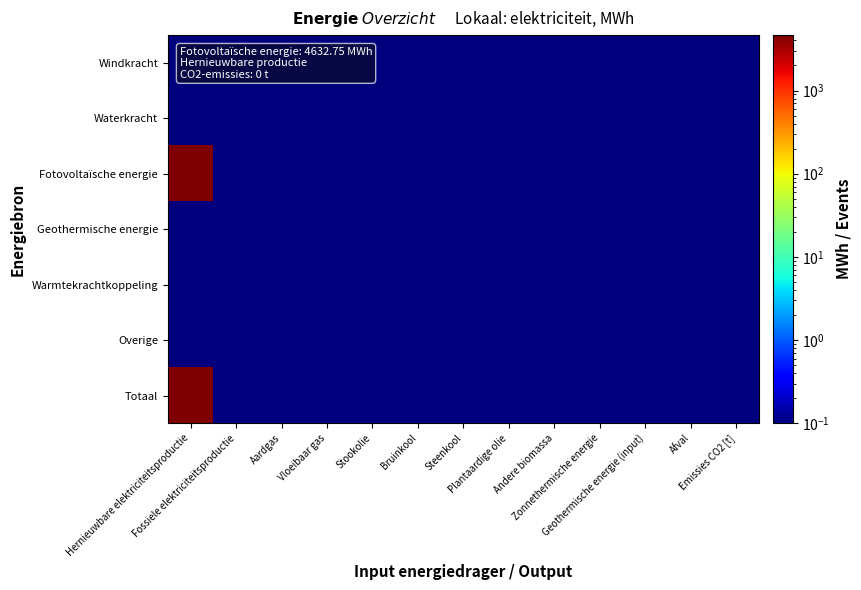

Reading right to left, what are all the values shown in this chart?

Windkracht: Emissies CO2 [t]=0.1	Afval=0.1	Geothermische energie (input)=0.1	Zonnethermische energie=0.1	Andere biomassa=0.1	Plantaardige olie=0.1	Steenkool=0.1	Bruinkool=0.1	Stookolie=0.1	Vloeibaar gas=0.1	Aardgas=0.1	Fossiele elektriciteitsproductie=0.1	Hernieuwbare elektriciteitsproductie=0.1
Waterkracht: Emissies CO2 [t]=0.1	Afval=0.1	Geothermische energie (input)=0.1	Zonnethermische energie=0.1	Andere biomassa=0.1	Plantaardige olie=0.1	Steenkool=0.1	Bruinkool=0.1	Stookolie=0.1	Vloeibaar gas=0.1	Aardgas=0.1	Fossiele elektriciteitsproductie=0.1	Hernieuwbare elektriciteitsproductie=0.1
Fotovoltaïsche energie: Emissies CO2 [t]=0.1	Afval=0.1	Geothermische energie (input)=0.1	Zonnethermische energie=0.1	Andere biomassa=0.1	Plantaardige olie=0.1	Steenkool=0.1	Bruinkool=0.1	Stookolie=0.1	Vloeibaar gas=0.1	Aardgas=0.1	Fossiele elektriciteitsproductie=0.1	Hernieuwbare elektriciteitsproductie=4632.8
Geothermische energie: Emissies CO2 [t]=0.1	Afval=0.1	Geothermische energie (input)=0.1	Zonnethermische energie=0.1	Andere biomassa=0.1	Plantaardige olie=0.1	Steenkool=0.1	Bruinkool=0.1	Stookolie=0.1	Vloeibaar gas=0.1	Aardgas=0.1	Fossiele elektriciteitsproductie=0.1	Hernieuwbare elektriciteitsproductie=0.1
Warmtekrachtkoppeling: Emissies CO2 [t]=0.1	Afval=0.1	Geothermische energie (input)=0.1	Zonnethermische energie=0.1	Andere biomassa=0.1	Plantaardige olie=0.1	Steenkool=0.1	Bruinkool=0.1	Stookolie=0.1	Vloeibaar gas=0.1	Aardgas=0.1	Fossiele elektriciteitsproductie=0.1	Hernieuwbare elektriciteitsproductie=0.1
Overige: Emissies CO2 [t]=0.1	Afval=0.1	Geothermische energie (input)=0.1	Zonnethermische energie=0.1	Andere biomassa=0.1	Plantaardige olie=0.1	Steenkool=0.1	Bruinkool=0.1	Stookolie=0.1	Vloeibaar gas=0.1	Aardgas=0.1	Fossiele elektriciteitsproductie=0.1	Hernieuwbare elektriciteitsproductie=0.1
Totaal: Emissies CO2 [t]=0.1	Afval=0.1	Geothermische energie (input)=0.1	Zonnethermische energie=0.1	Andere biomassa=0.1	Plantaardige olie=0.1	Steenkool=0.1	Bruinkool=0.1	Stookolie=0.1	Vloeibaar gas=0.1	Aardgas=0.1	Fossiele elektriciteitsproductie=0.1	Hernieuwbare elektriciteitsproductie=4632.8